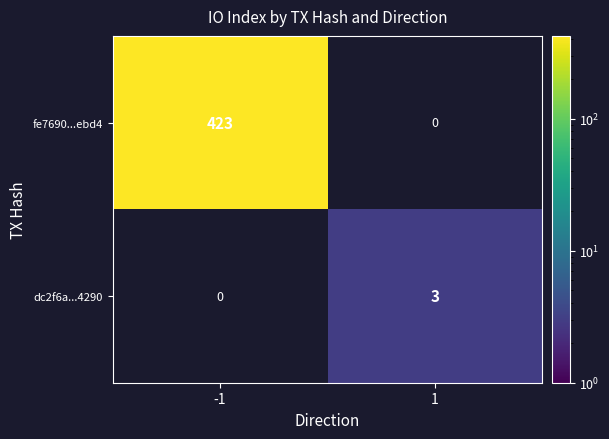

Rank the series at 1 from lowest to highest value.

fe7690...ebd4, dc2f6a...4290